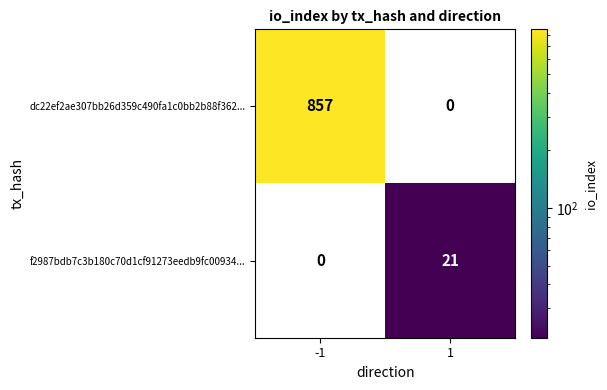

Which label corresponds to the largest value in the chart?

-1